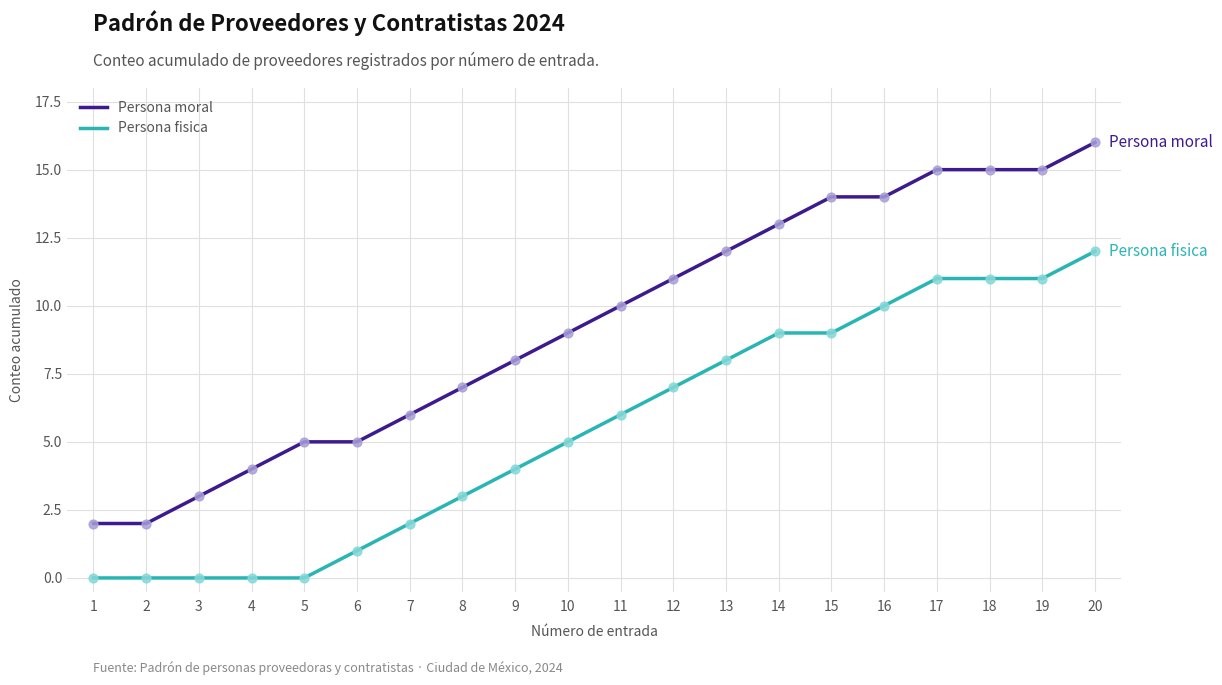

What are all the series names shown in the legend?

Persona moral, Persona fisica